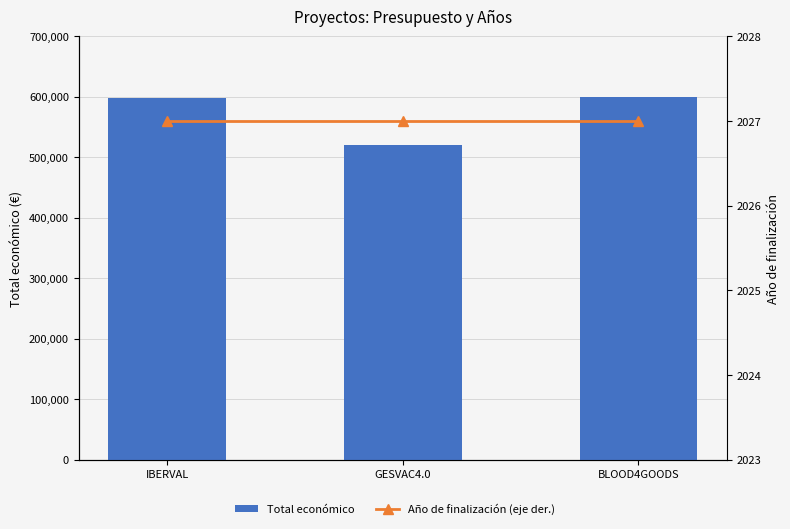

Reading right to left, list all the values displayed in this chart.

Total económico: BLOOD4GOODS=599960	GESVAC4.0=520062	IBERVAL=598303
Año de finalización (eje der.): BLOOD4GOODS=2027	GESVAC4.0=2027	IBERVAL=2027